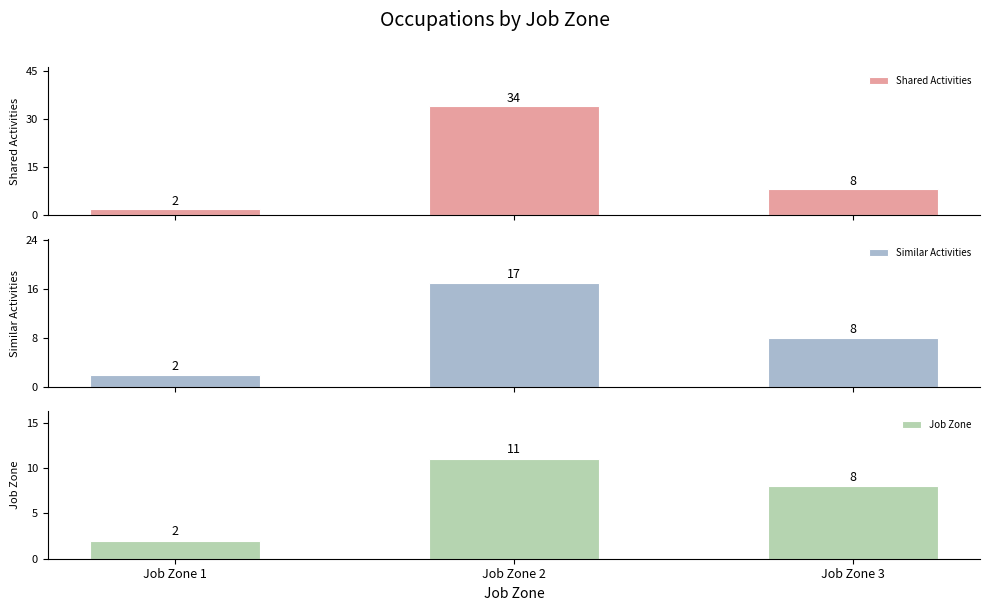

How many Similar Activities values are between 2 and 17?

3